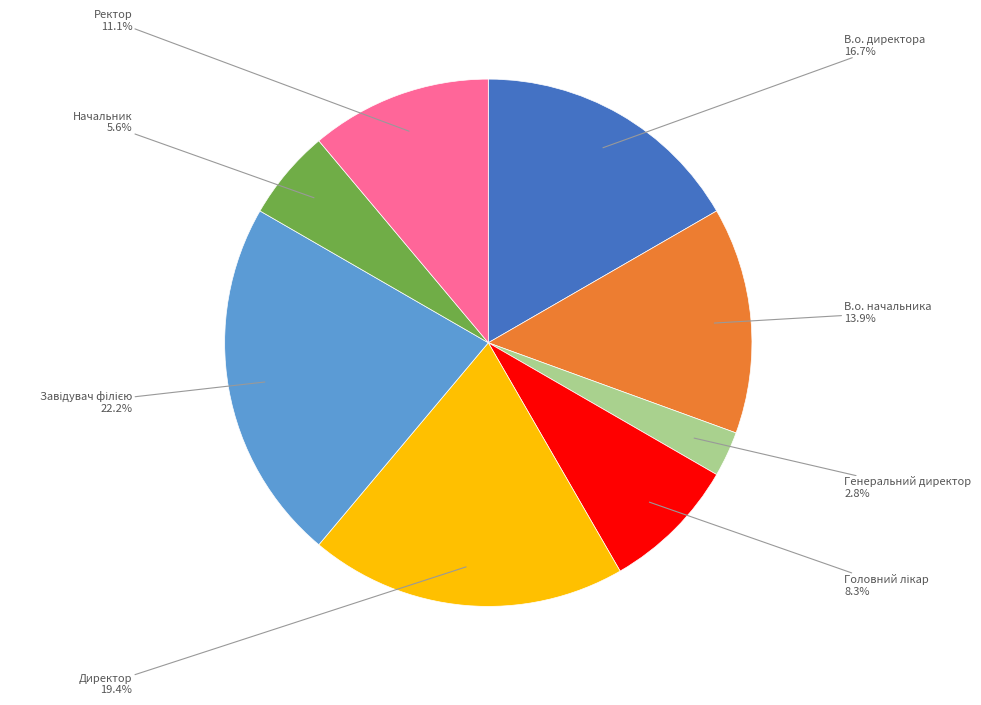

Approximately how many times larger is the value at В.о. директора compared to Ректор?

1.5